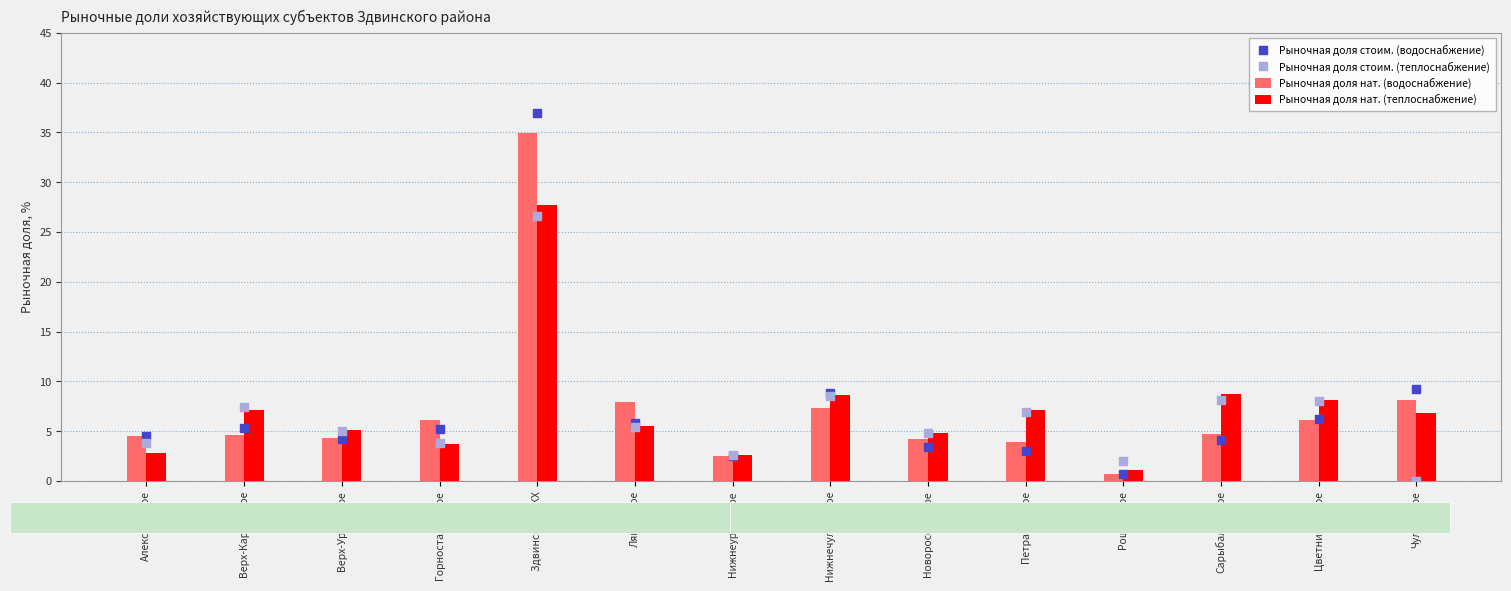

At which category is the sum across all series the highest?

Здвинское ЖКХ